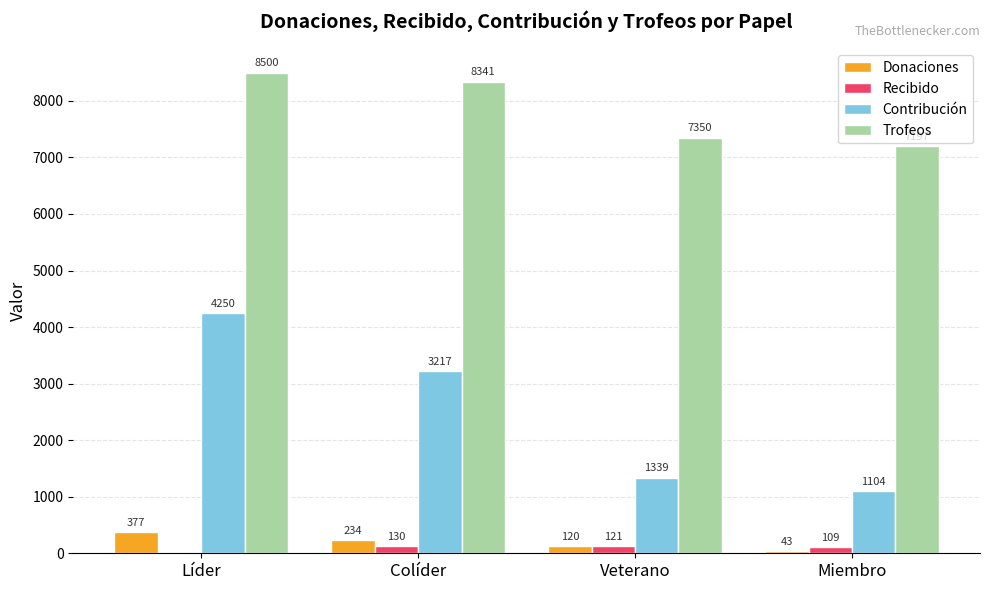

Which category has the highest value across all series?

Líder